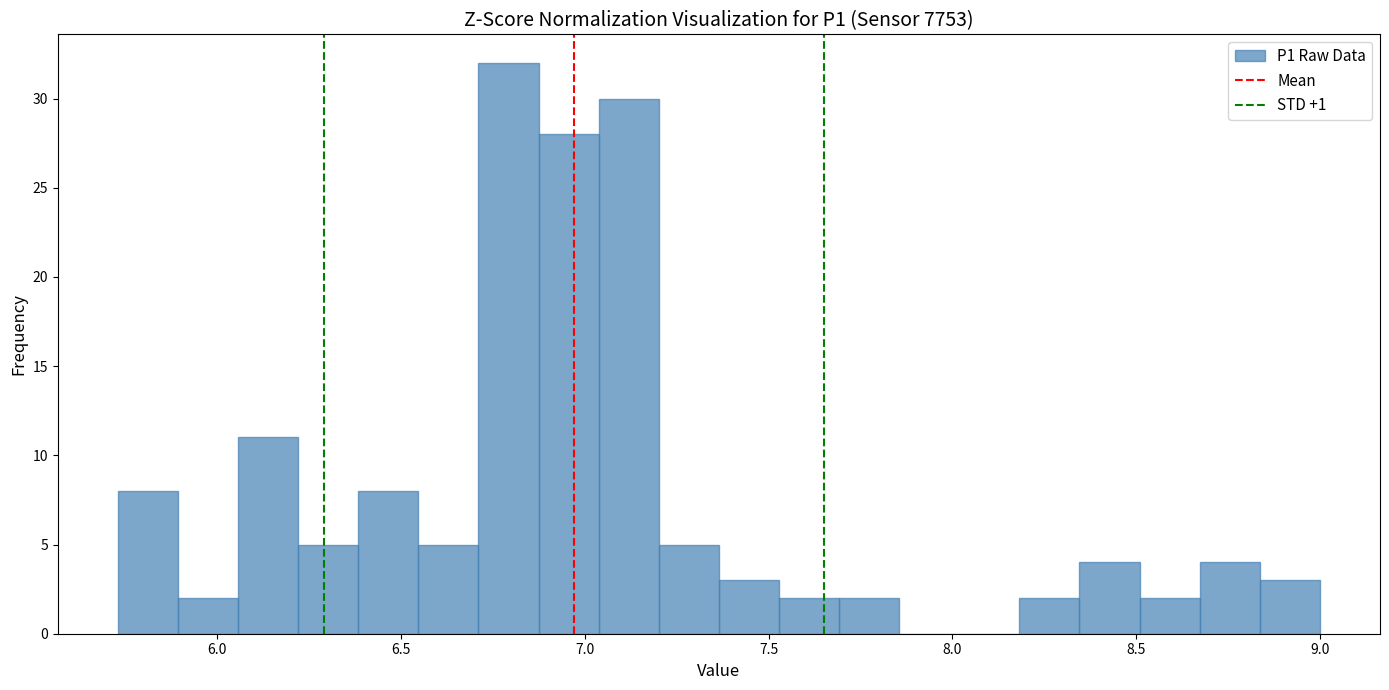

Read against the x-axis, roughly where is the centre of the tallest bar?

6.80